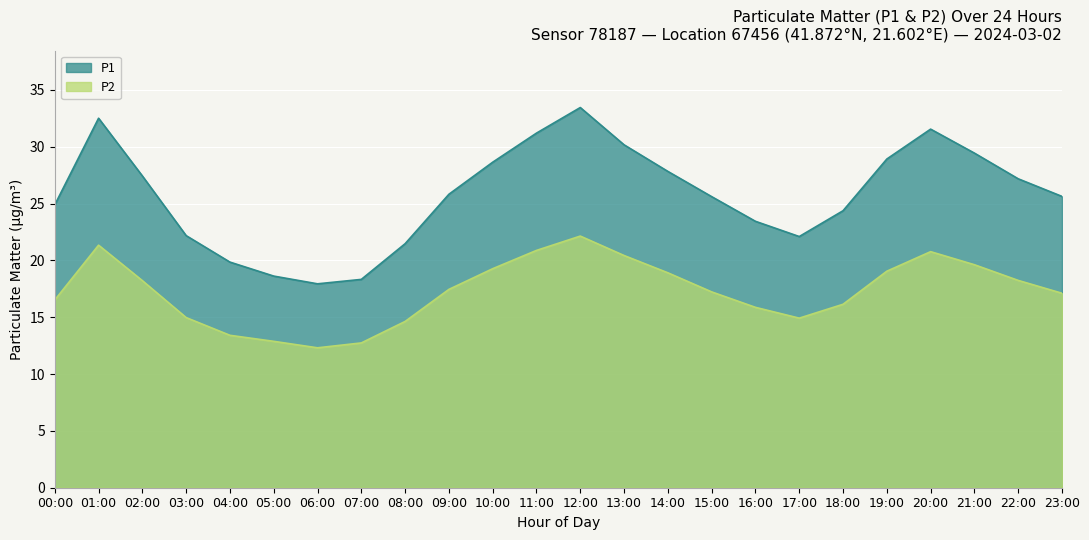

Where is the first local minimum for P2?

06:00